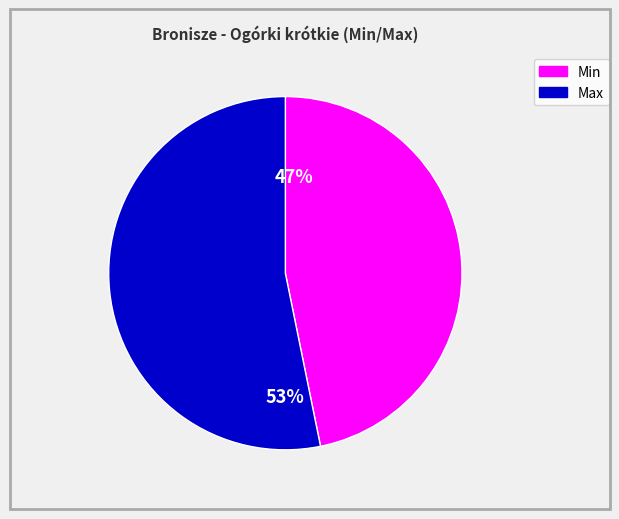

Count the number of slices in the pie.

2